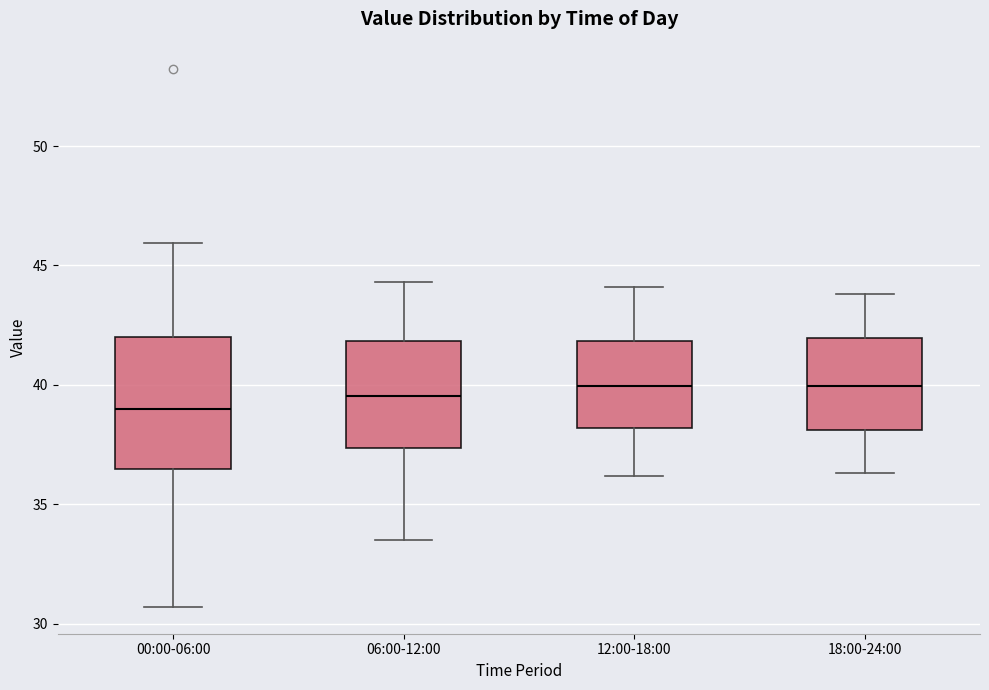

Comparing the boxes themselves (not the whiskers), which one is the tallest?

00:00-06:00